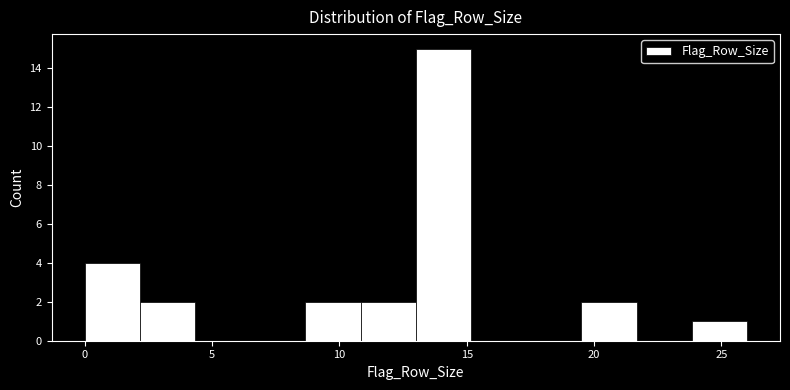

Which range on the x-axis has the tallest bar?

13.0 to 15.0